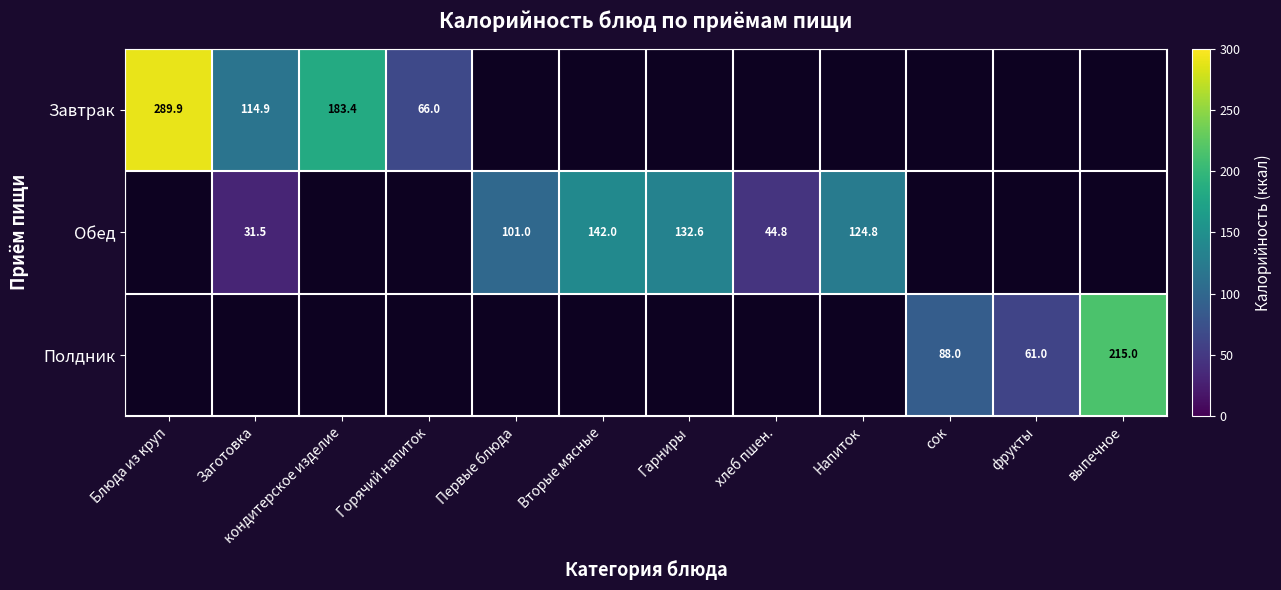

Is it true that Полдник equals 215.0 at выпечное?

True